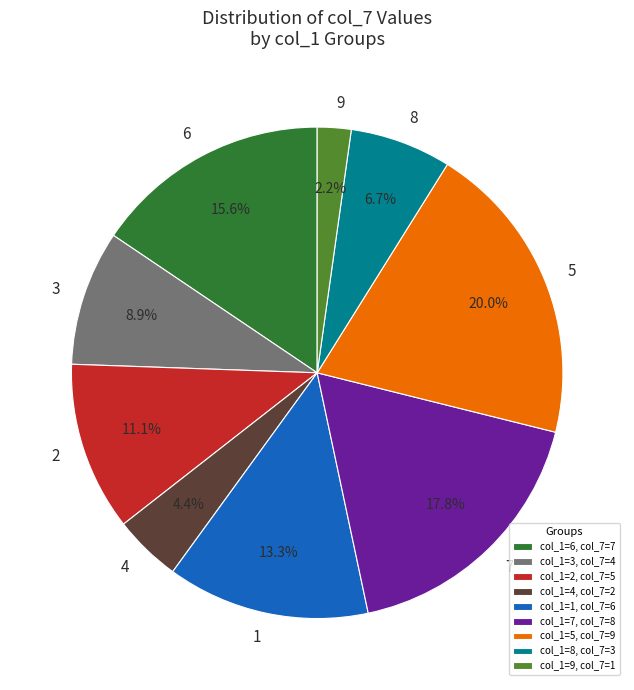

Which has a higher value, 7 or 6?

7